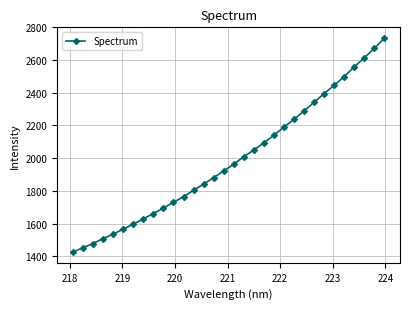

What is the average value?

1991.4